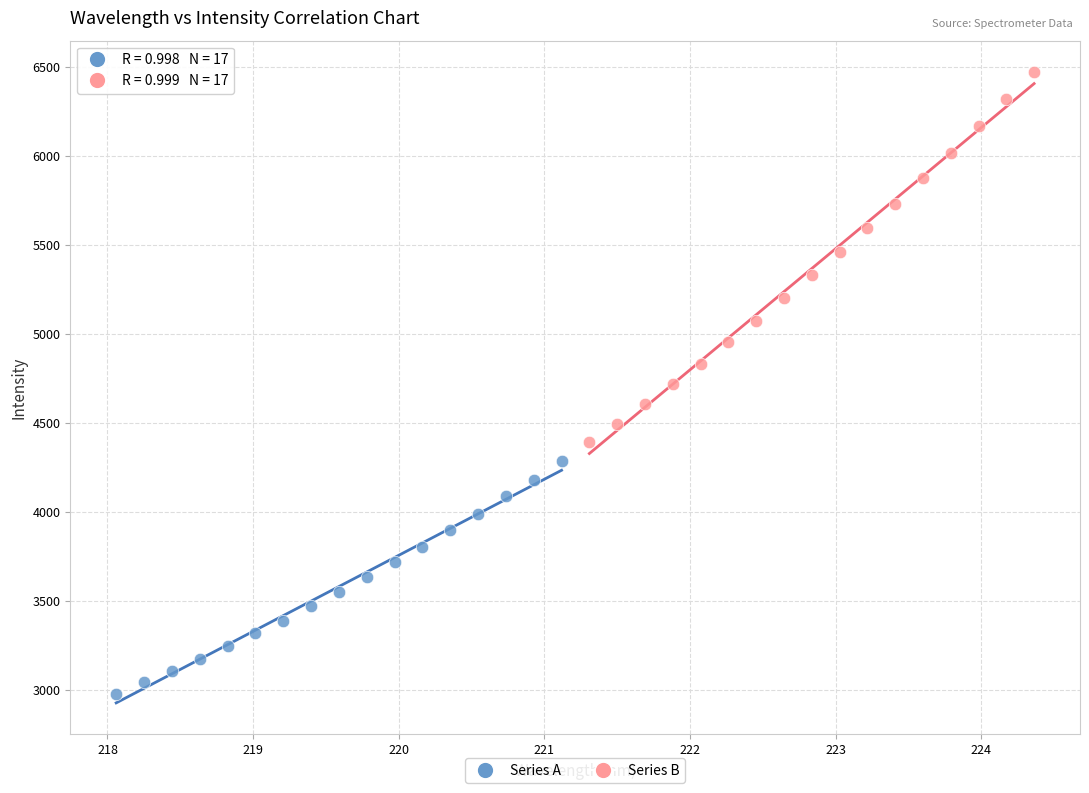

Which series reaches the minimum Y coordinate?

Series A